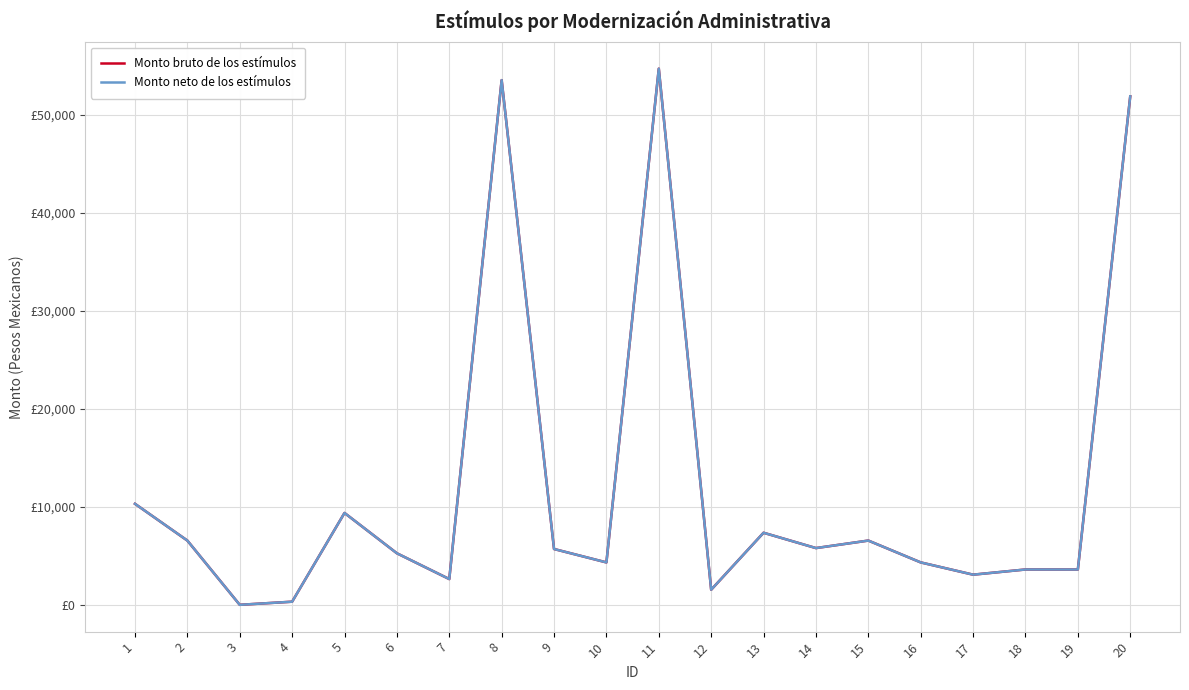

In Monto bruto de los estímulos, how many points are lower than both neighbors (excluding endpoints)?

7